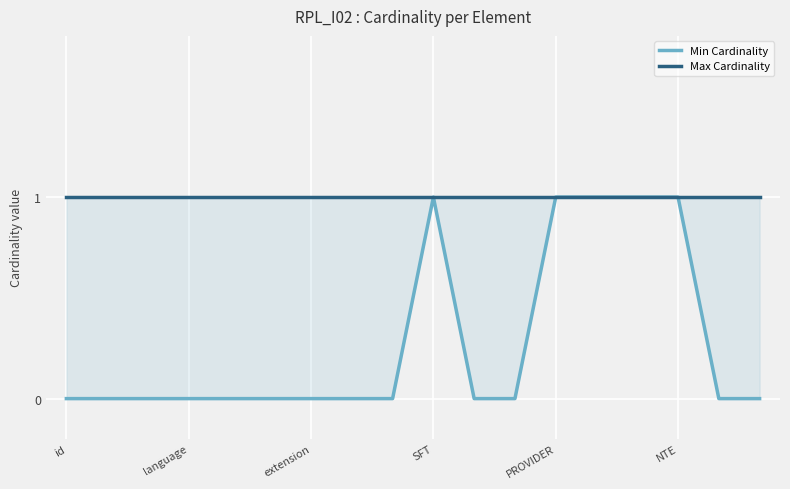

True or false: Min Cardinality has a value of 1 at 13.

True